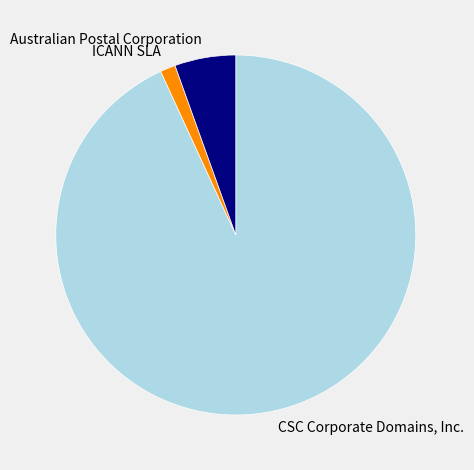

Between ICANN SLA and Australian Postal Corporation, which is larger?

Australian Postal Corporation